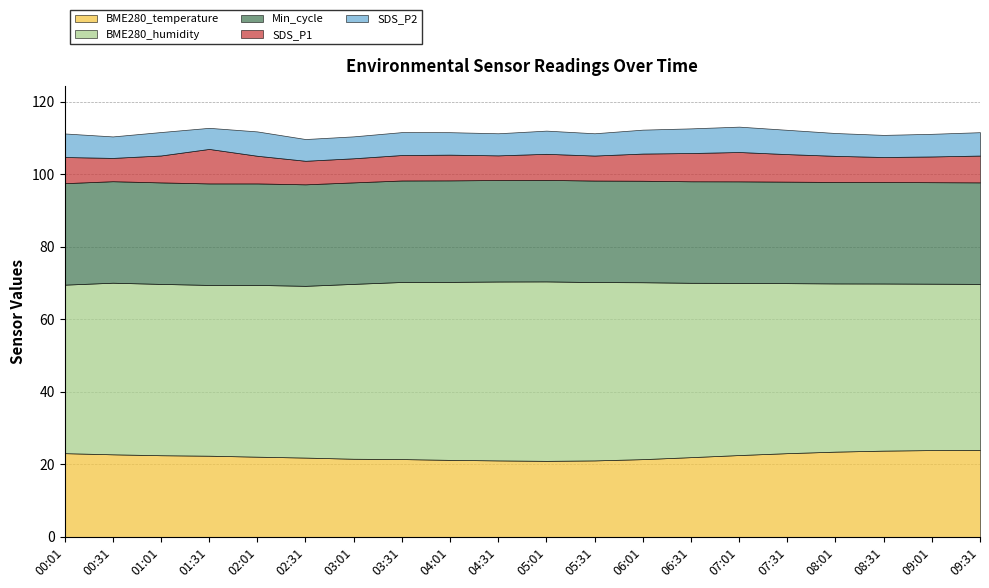

What is the difference between the maximum and minimum values in the SDS_P2 series?

1.2